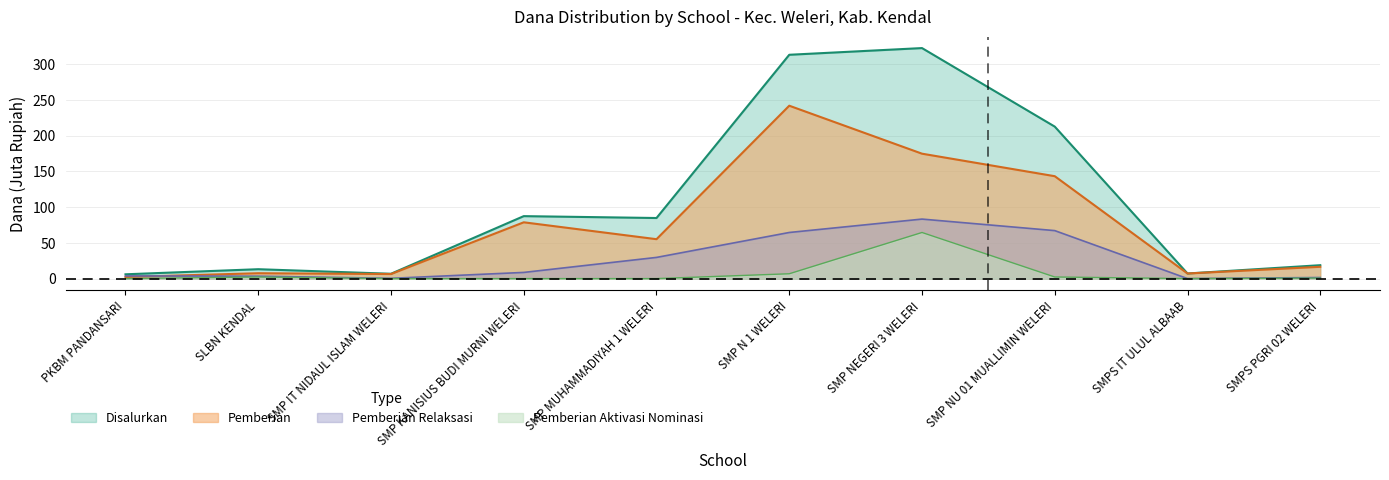

What is the difference between the maximum and minimum values in the Disalurkan series?

316.5